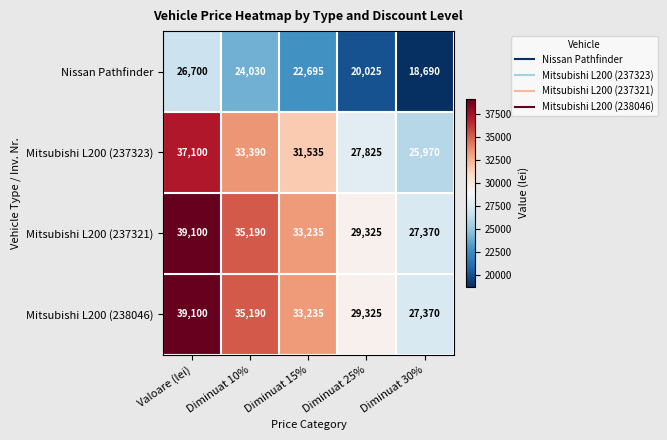

Where is Mitsubishi L200 (237321) nearest to the value 33235?

Diminuat 15%